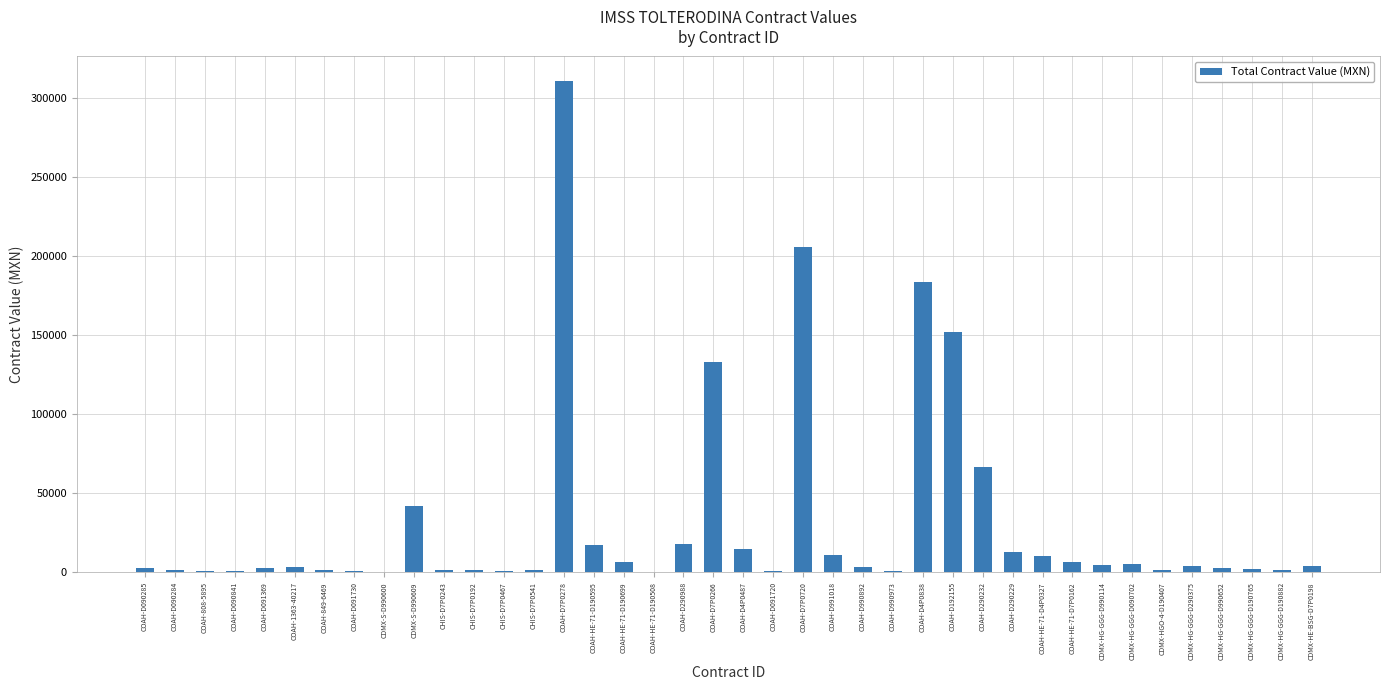

What is the change in value from COAH-D290988 to COAH-D991018?

-6713.0